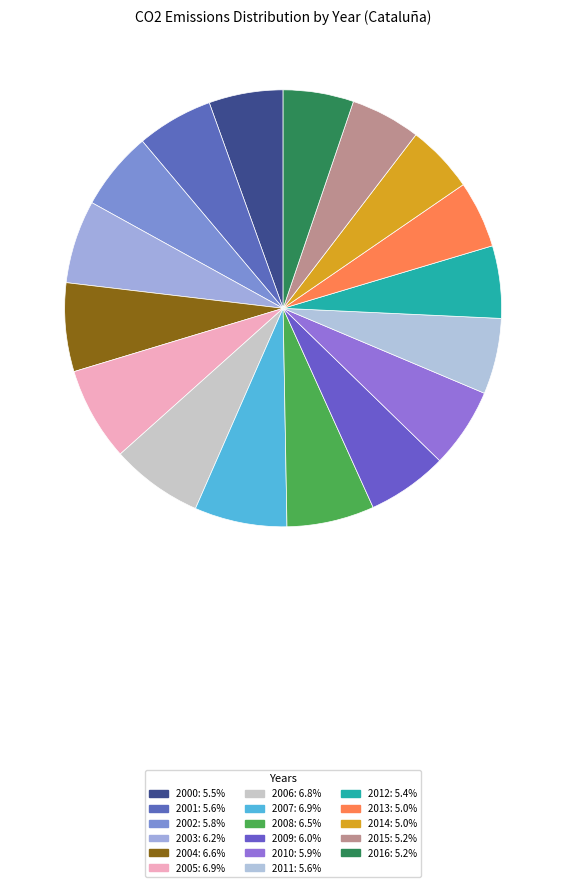

Which category has the smallest portion of the pie?

2013